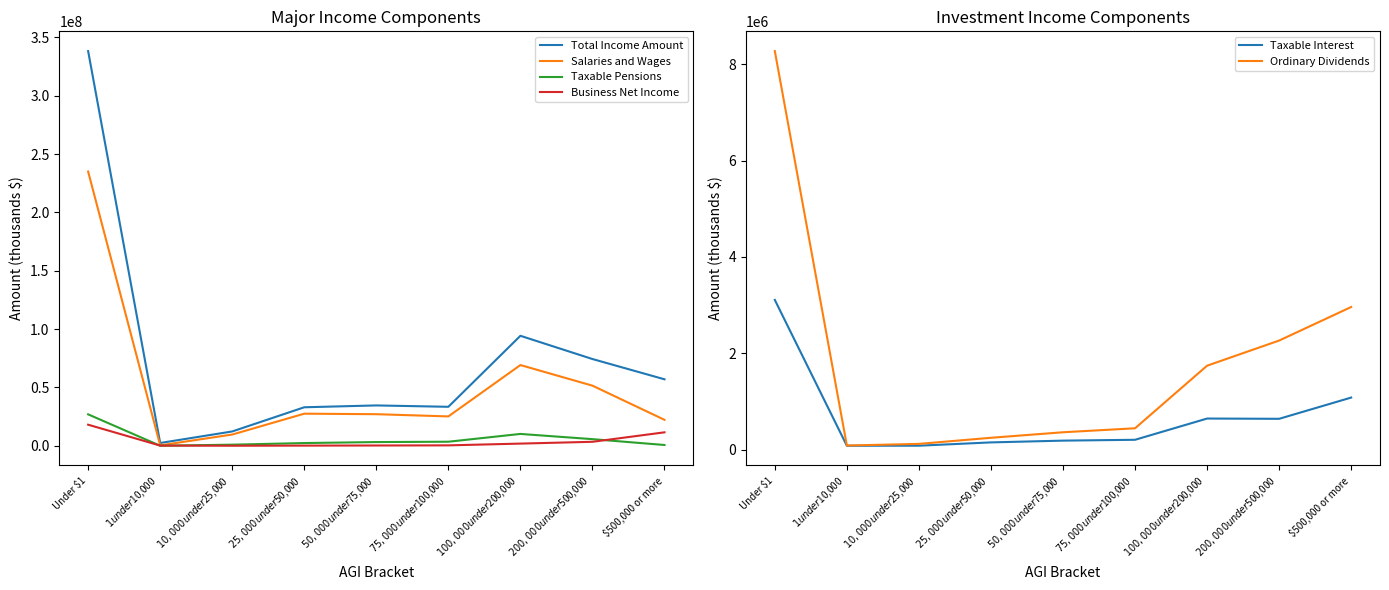

Which category has the highest value in the Business Net Income series?

Under $1